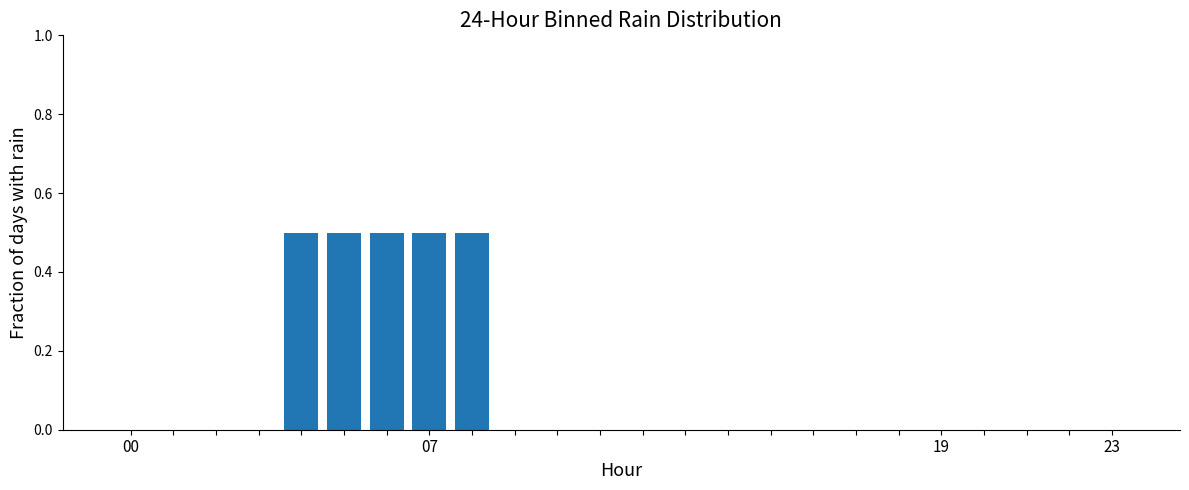

What is the maximum value shown in the chart?

0.5